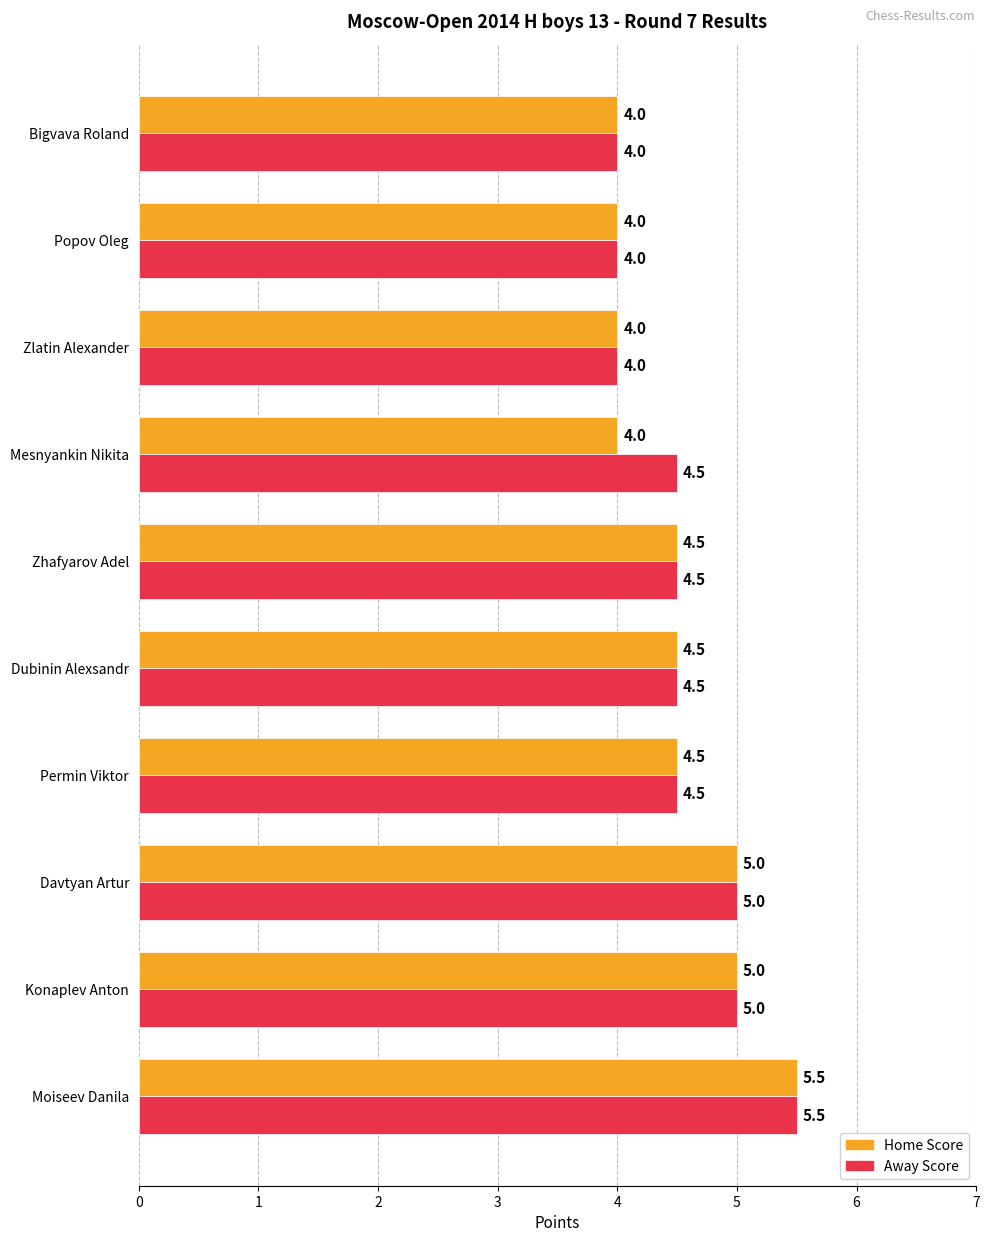

How many categories are shown in the chart?

10